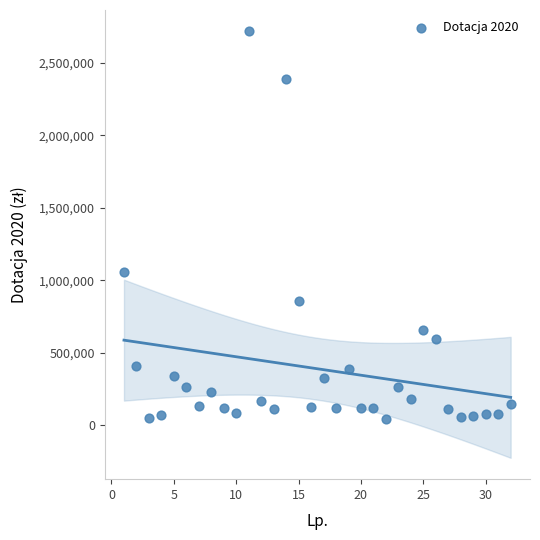

What Y value in the scatter plot is closest to 1382453?

1060490